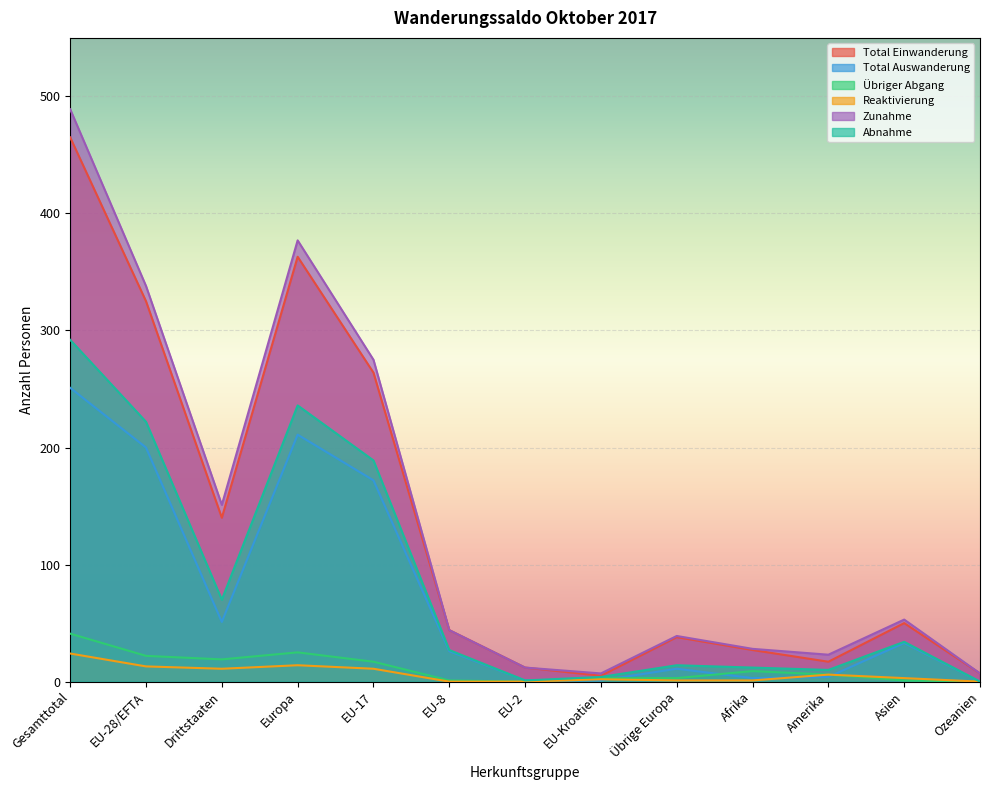

At which label does Total Einwanderung first exceed 44?

Gesamttotal